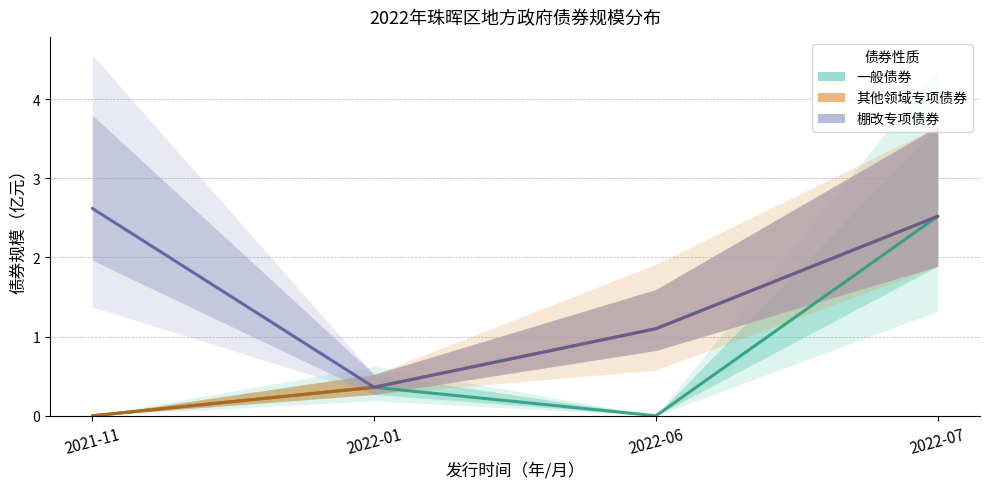

After their last crossing, which series has the higher values: 一般债券 or 其他领域专项债券?

一般债券